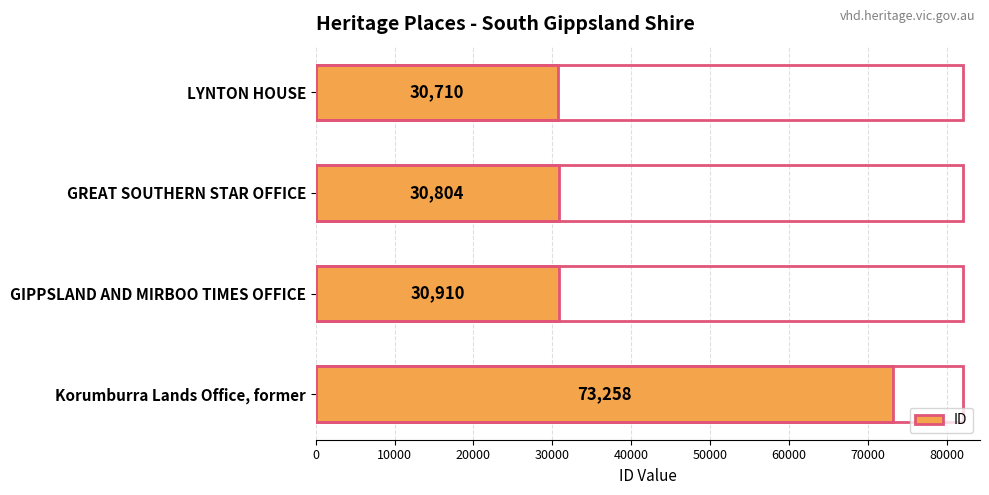

Reading top to bottom, transcribe all the data shown in this chart.

LYNTON HOUSE=30710	GREAT SOUTHERN STAR OFFICE=30804	GIPPSLAND AND MIRBOO TIMES OFFICE=30910	Korumburra Lands Office, former=73258